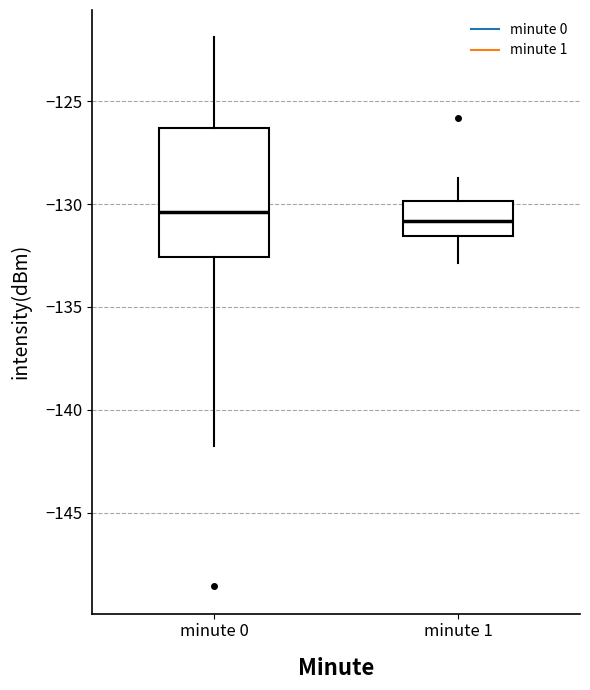

Comparing the boxes themselves (not the whiskers), which one is the tallest?

minute 0